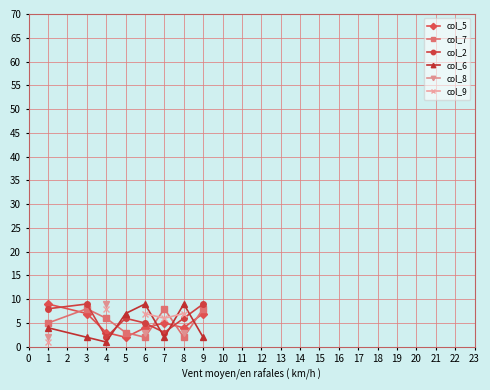

How many lines are shown in the chart?

6